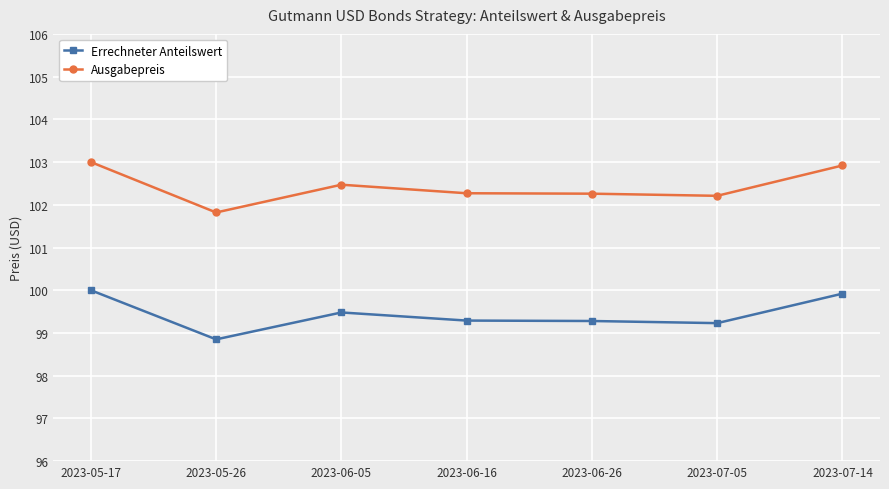

Where does the Errechneter Anteilswert series first go above 99?

2023-05-17